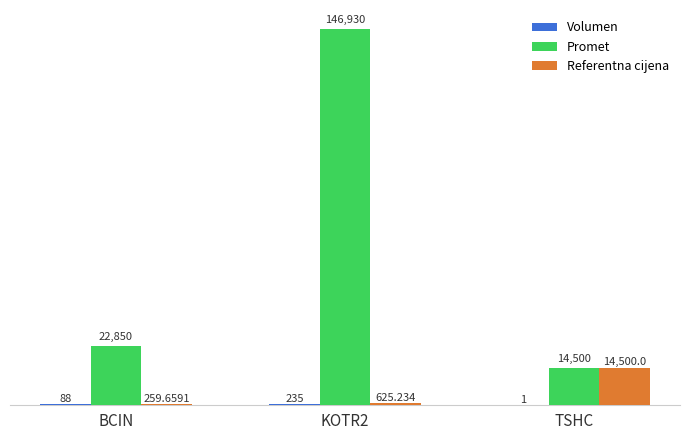

Where is Promet nearest to the value 80715?

BCIN